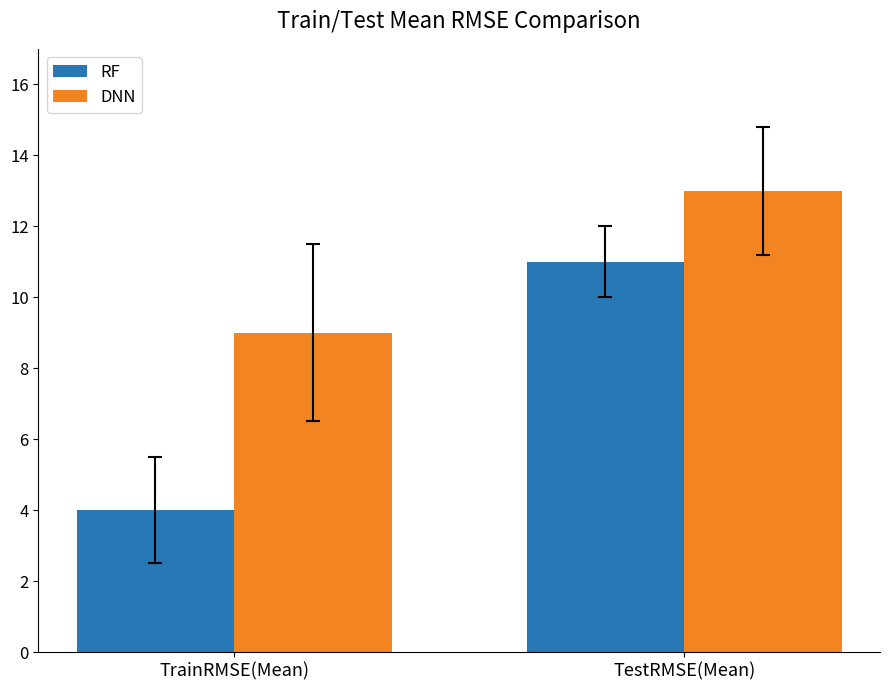

At which label is DNN closest to 11?

TrainRMSE(Mean)